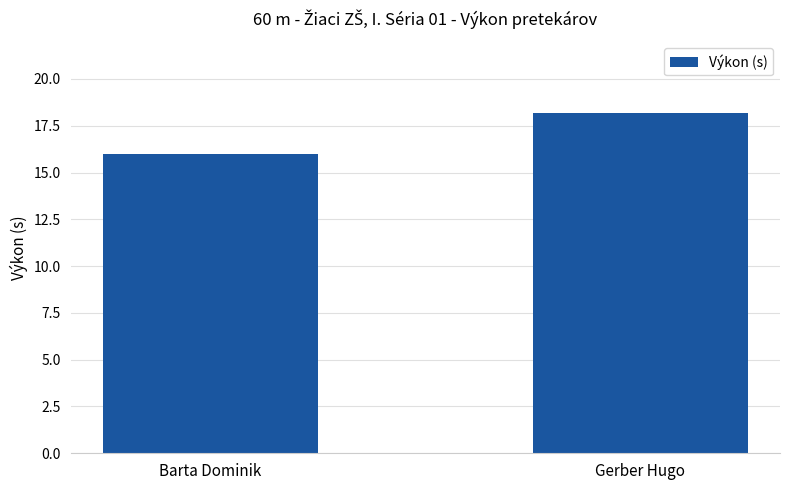

True or false: the data shows 9.1 at Gerber Hugo.

False